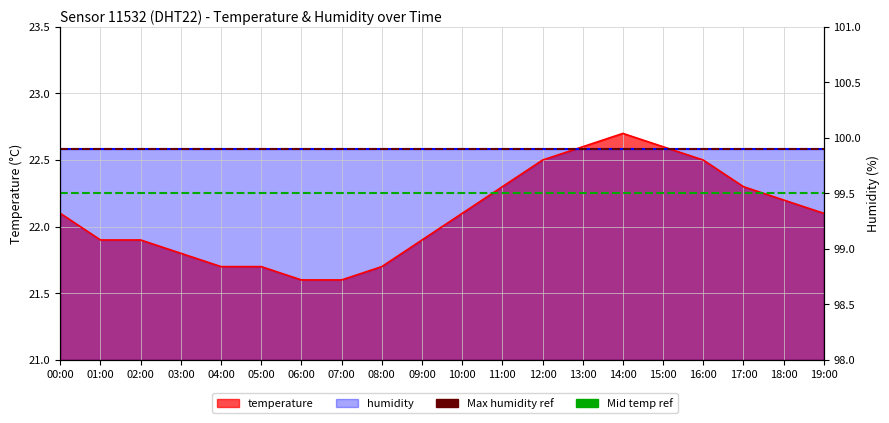

How many points are higher than both their immediate neighbors (excluding endpoints)?

1